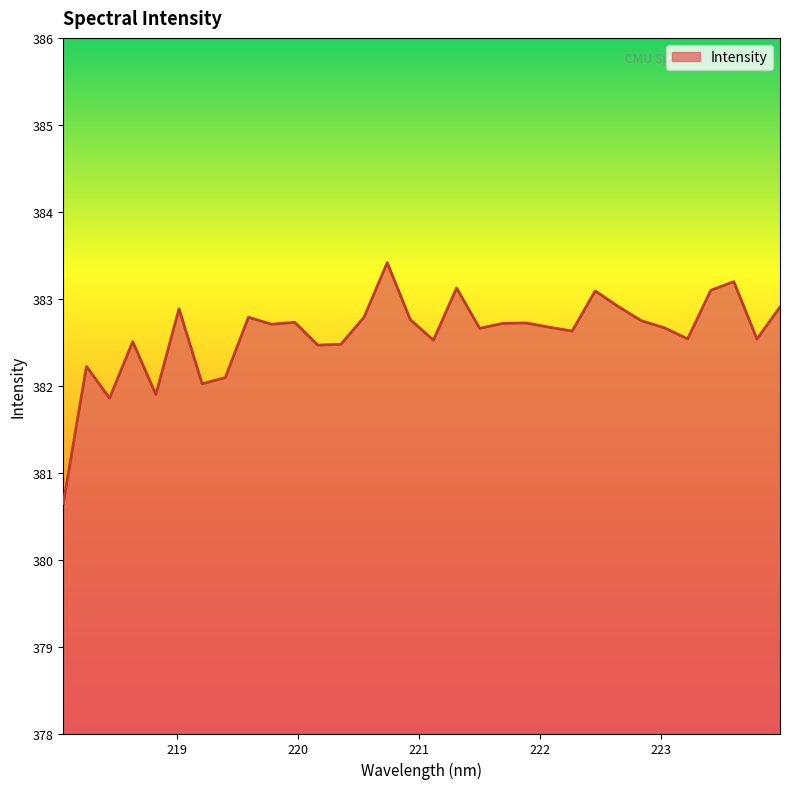

What is the greatest value displayed?

383.4